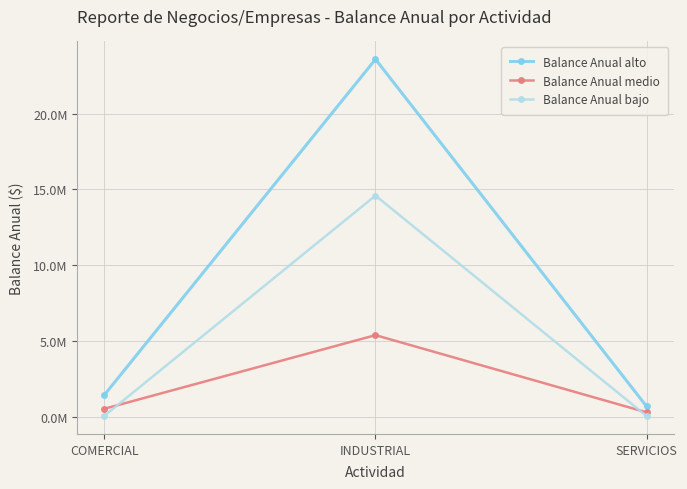

Reading left to right, what are all the values shown in this chart?

Balance Anual alto: 1419417.9	23585449.2	661188.0
Balance Anual medio: 509585.2	5371852.1	273762.8
Balance Anual bajo: 44957.4	14585345.0	26764.6